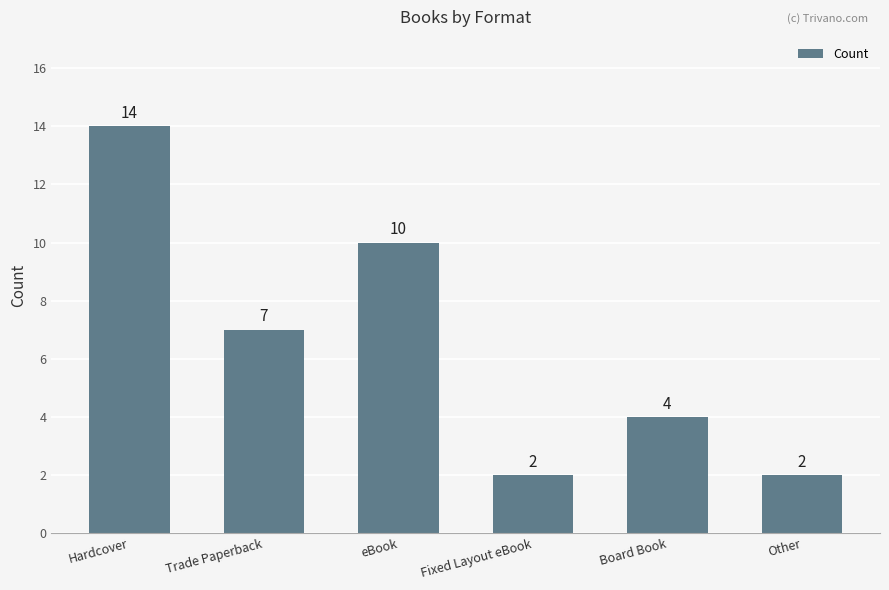

What is the change in value from Hardcover to Fixed Layout eBook?

-12